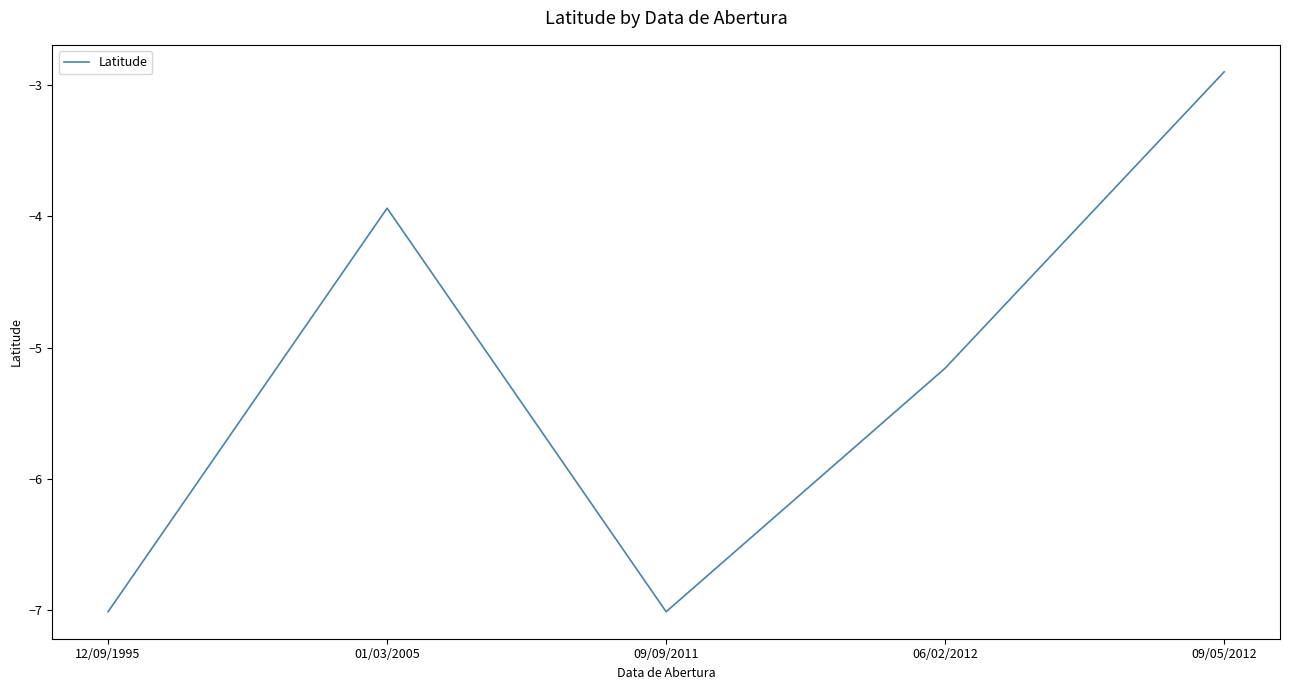

Count the number of data series in this chart.

1